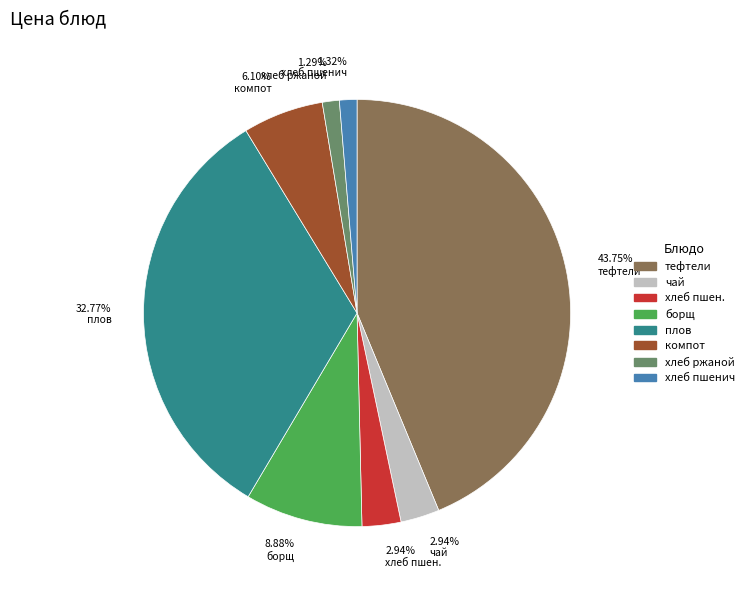

Do 43.75% тефтели and 1.32% хлеб пшенич together represent more than half of the pie?

No